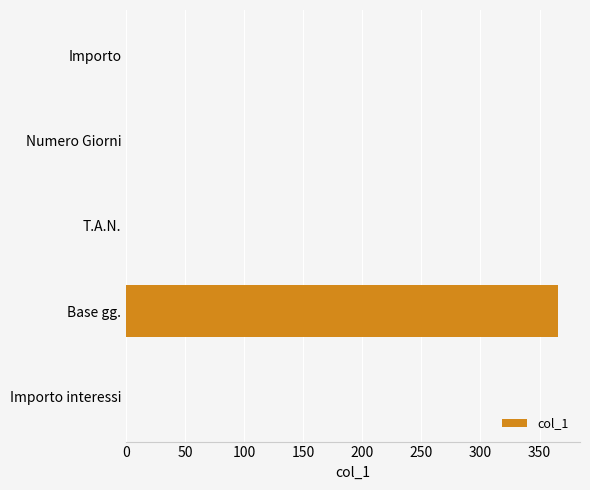

What is the sum of all values?

366.1